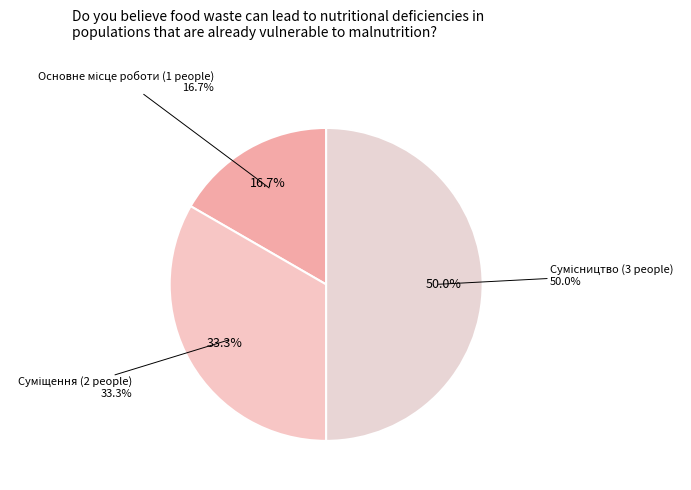

What percentage is NOT represented by Суміщення?

66.7%